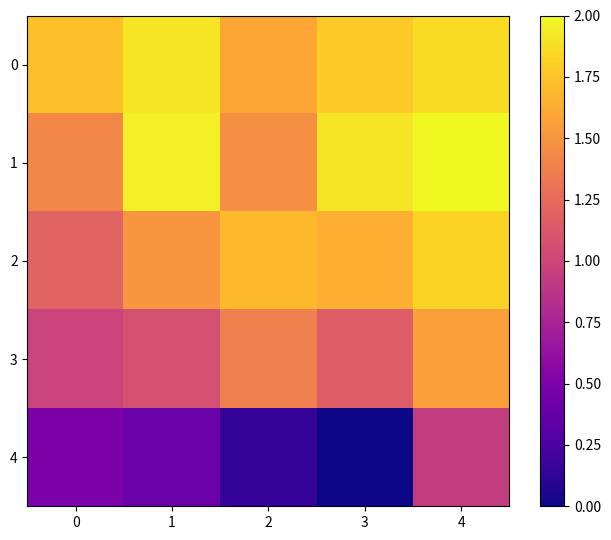

What is the spread (max minus min) of values at 1?

1.6